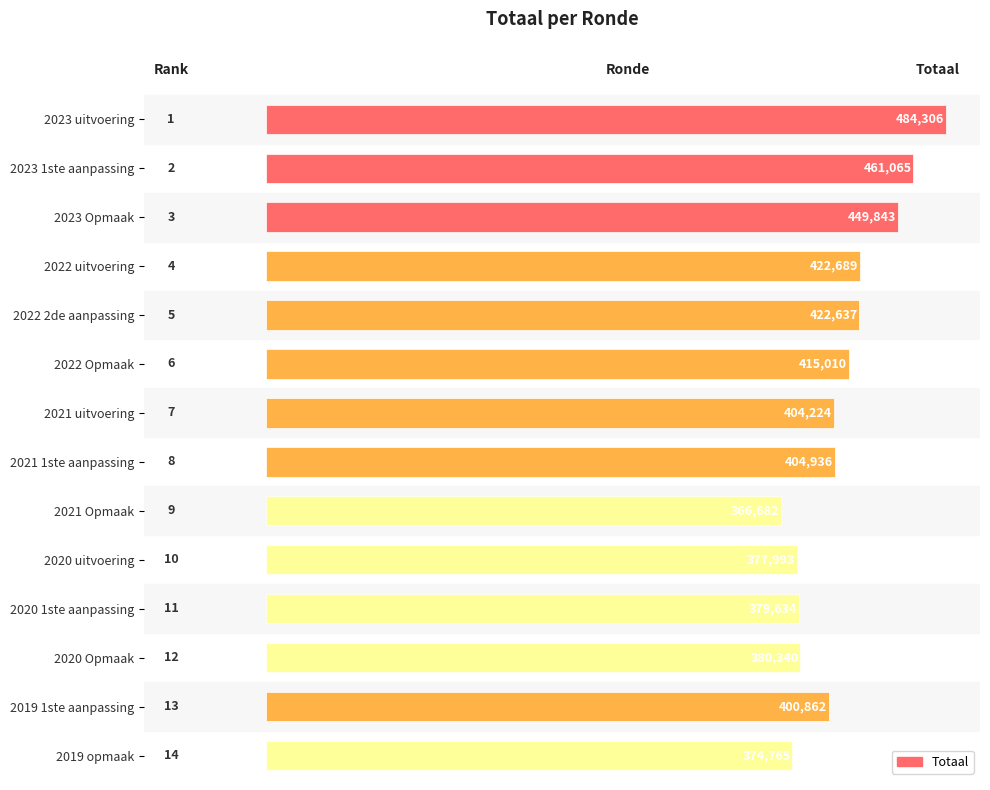

What is the label of the 10th bar from the top?

2020 uitvoering